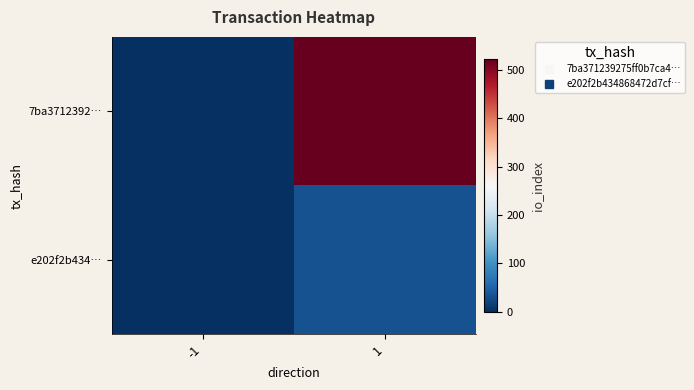

Between -1 and 1, which series saw the biggest shift?

7ba3712392…